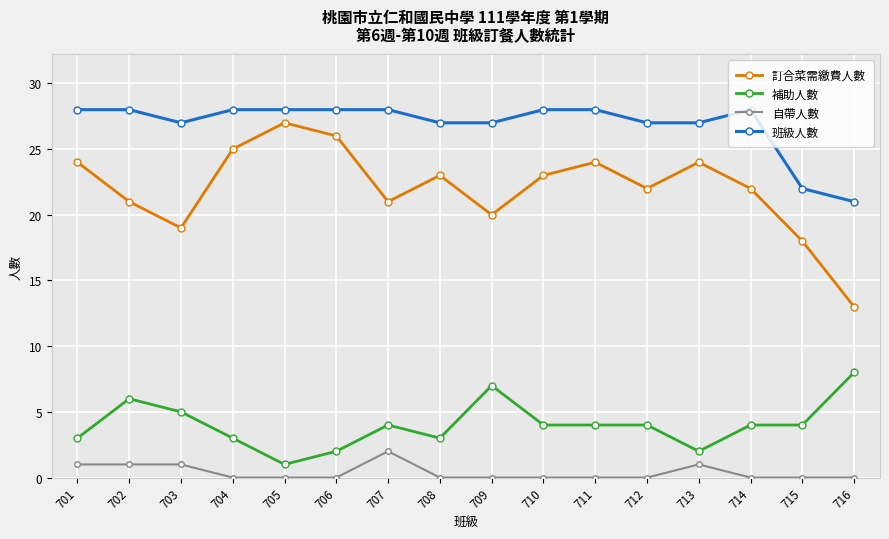

Where is the first local maximum for 訂合菜需繳費人數?

705